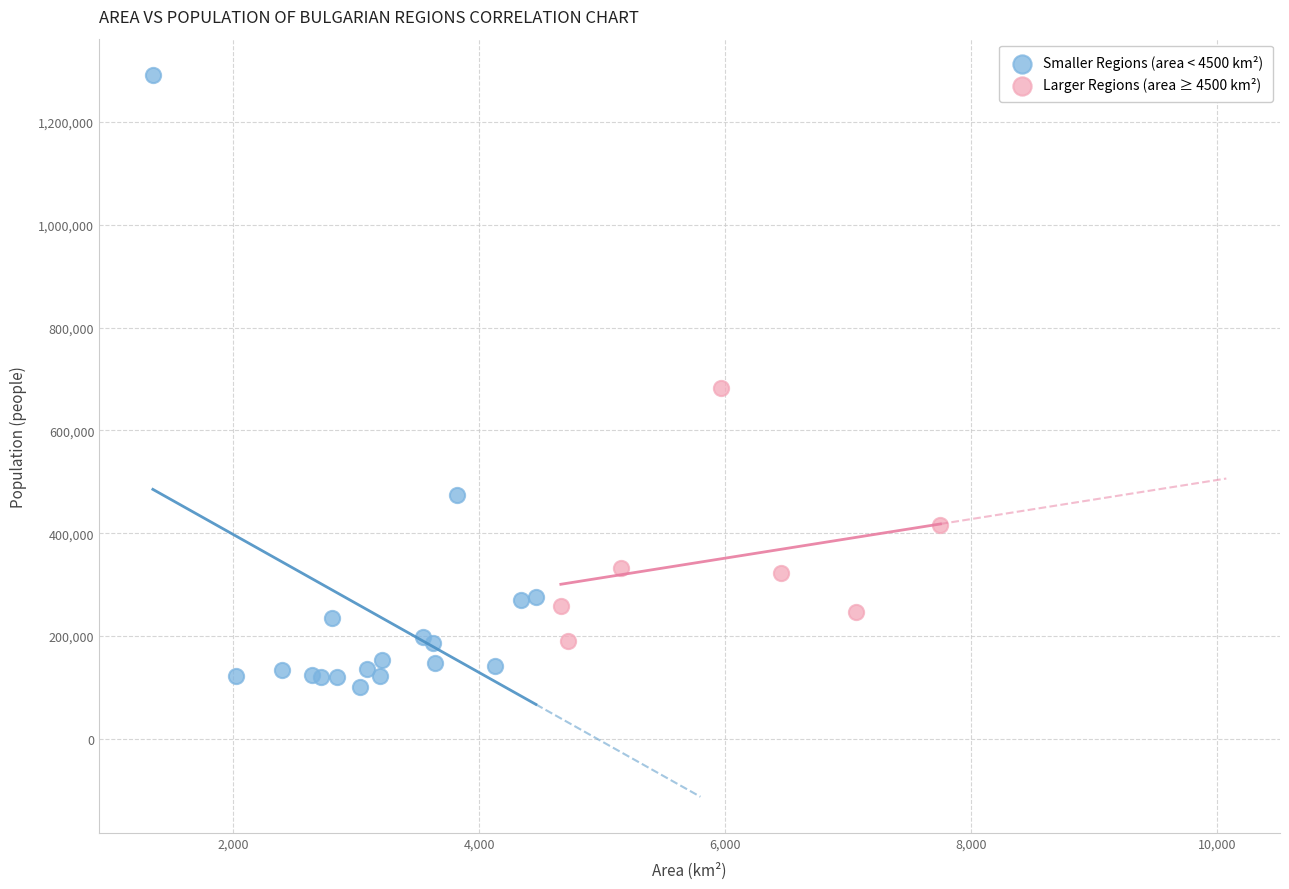

Which series contains the highest Y value?

Smaller Regions (area < 4500 km²)